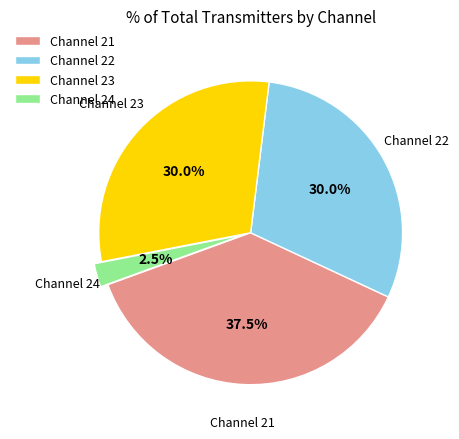

Which category has the smallest portion of the pie?

Channel 24